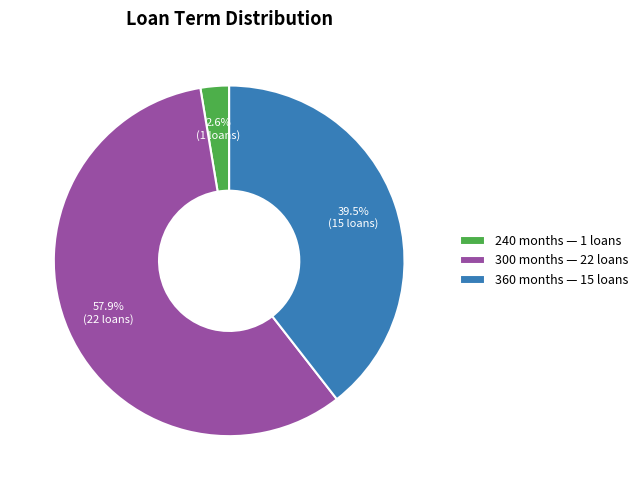

How many segments does this pie chart have?

3